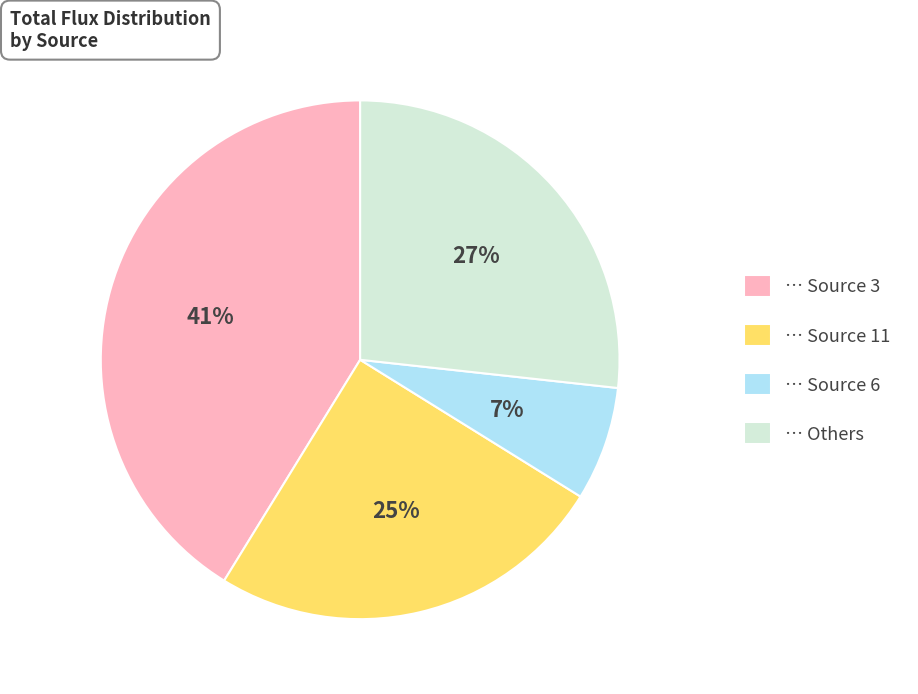

To the nearest percent, what is the average slice percentage?

25%